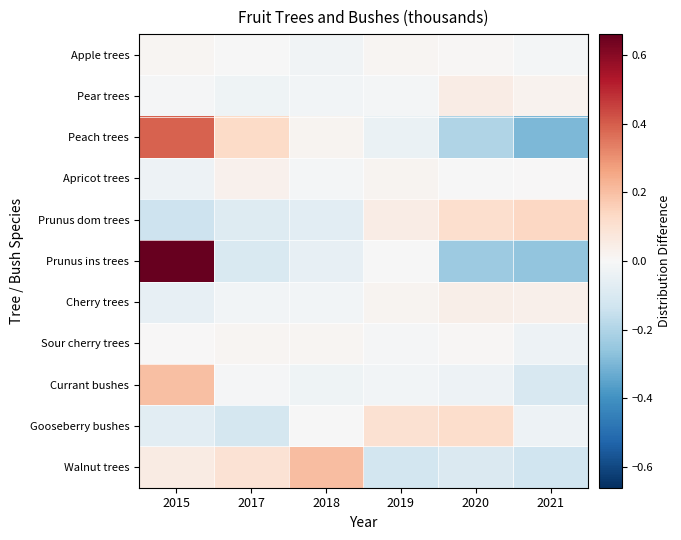

Rank the series at 2020 from lowest to highest value.

Prunus ins trees, Peach trees, Walnut trees, Currant bushes, Apricot trees, Sour cherry trees, Apple trees, Cherry trees, Pear trees, Prunus dom trees, Gooseberry bushes